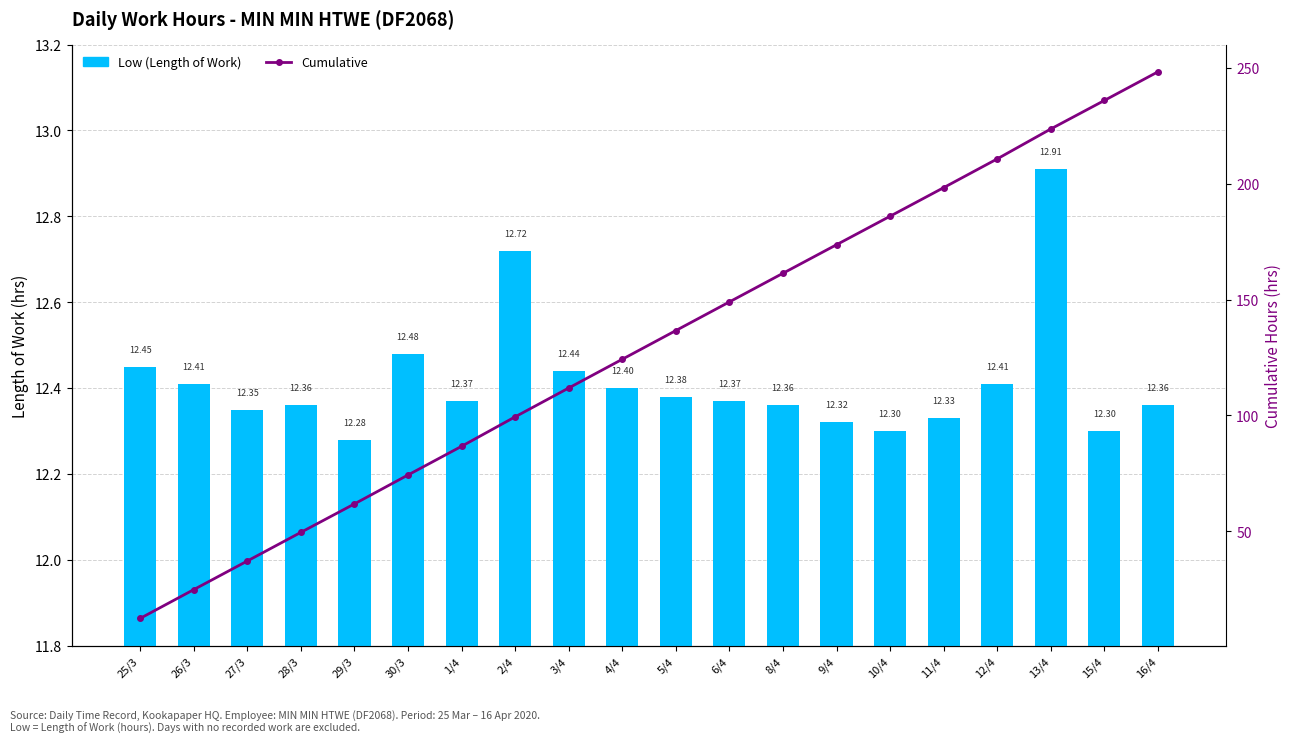

At which category is the sum across all series the highest?

16/4